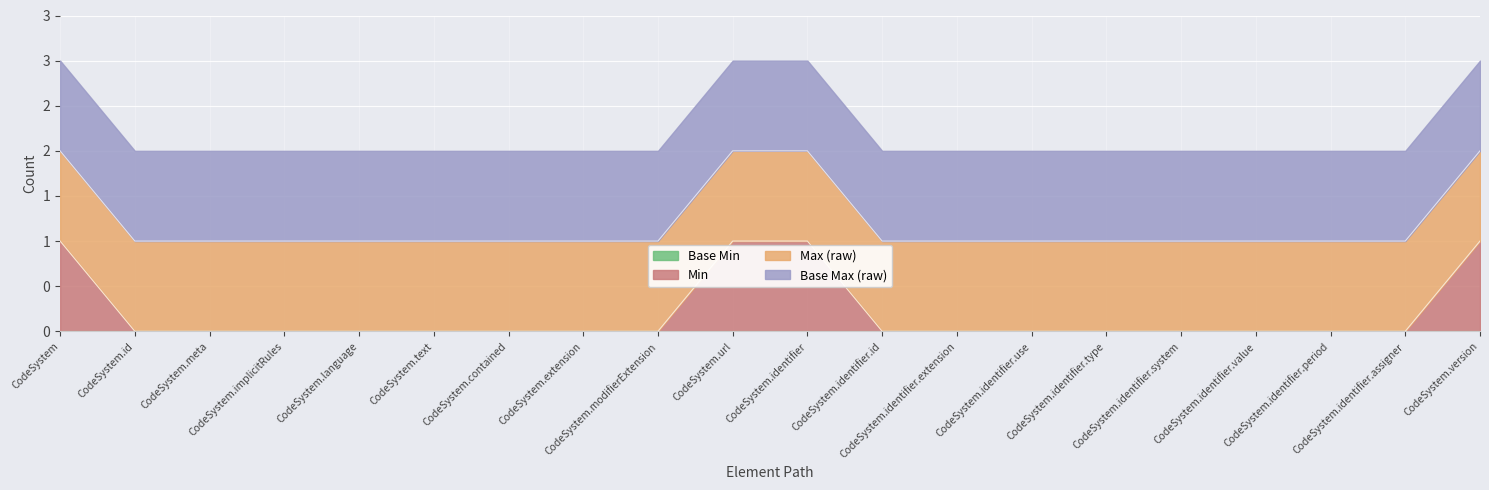

What is the greatest value displayed?

1